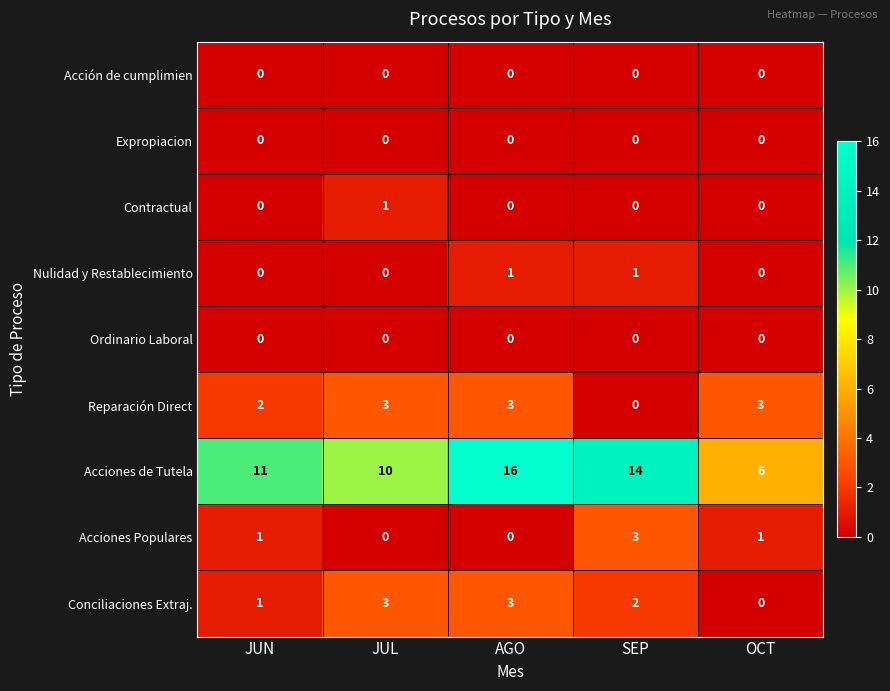

Which series has the largest range (max minus min)?

Acciones de Tutela